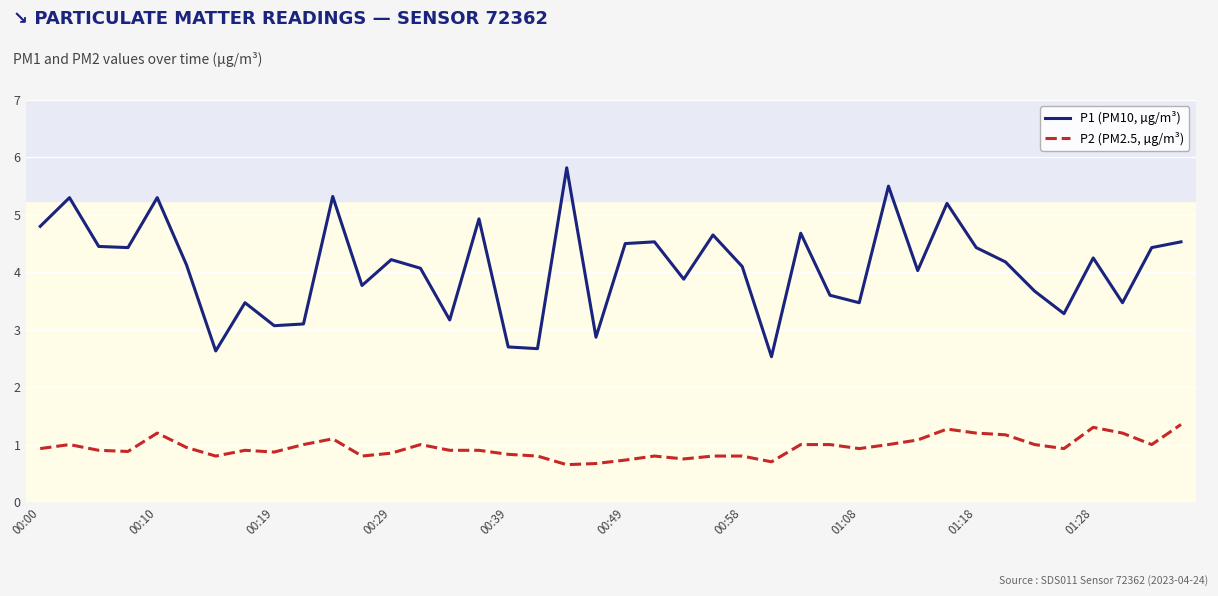

Which series has the largest total across all categories?

P1 (PM10, µg/m³)